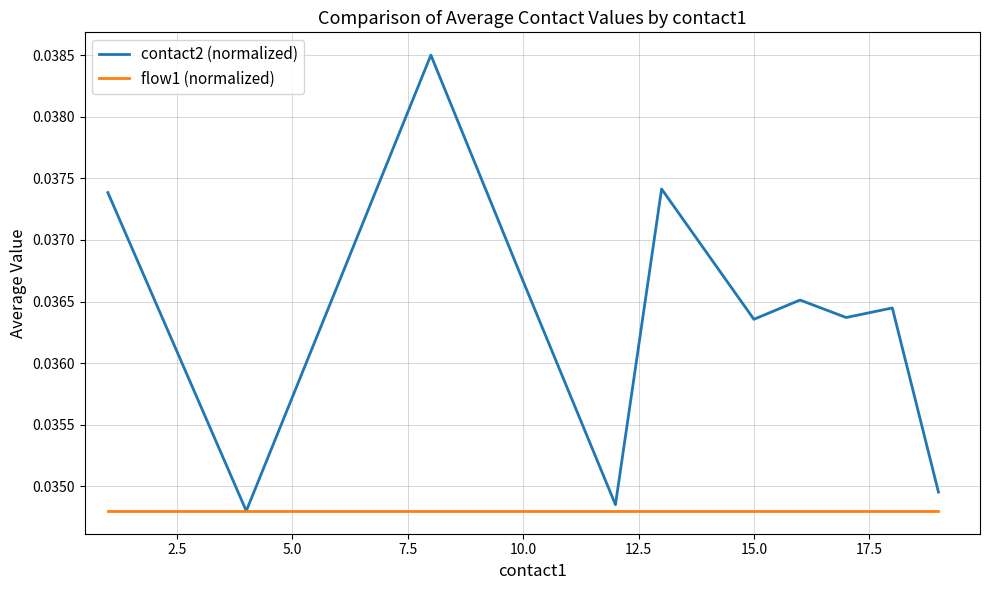

Which series has the largest total across all categories?

contact2 (normalized)